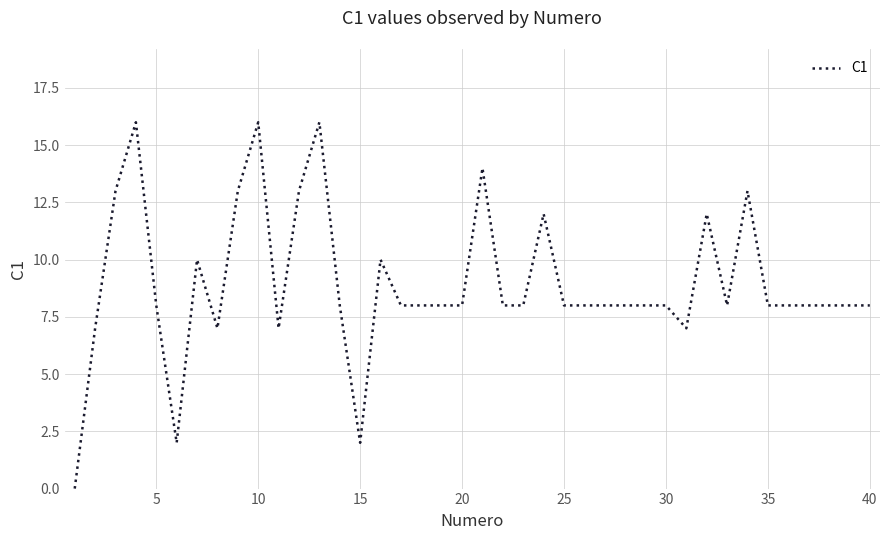

What is the difference between the maximum and minimum values?

16